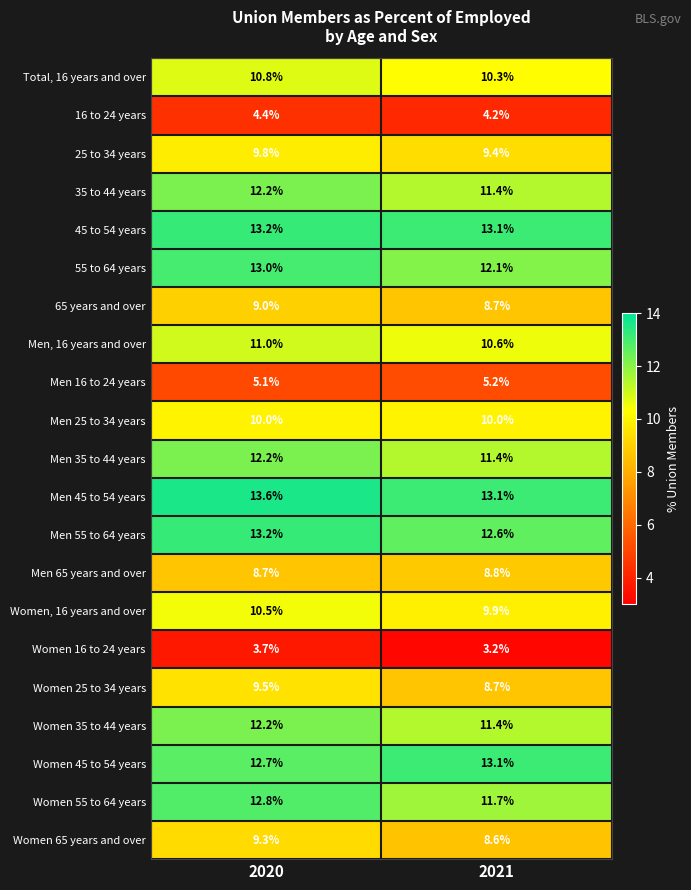

At which label does Men 55 to 64 years first exceed 13?

2020